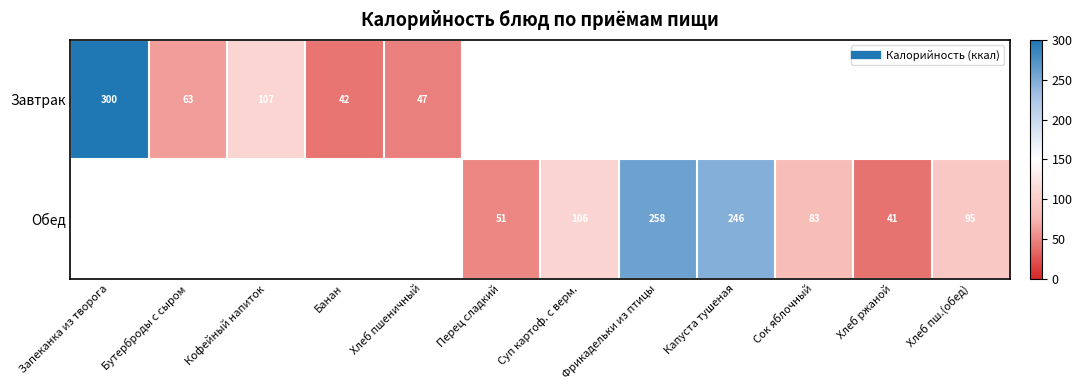

How many positive values does the Обед series have?

7